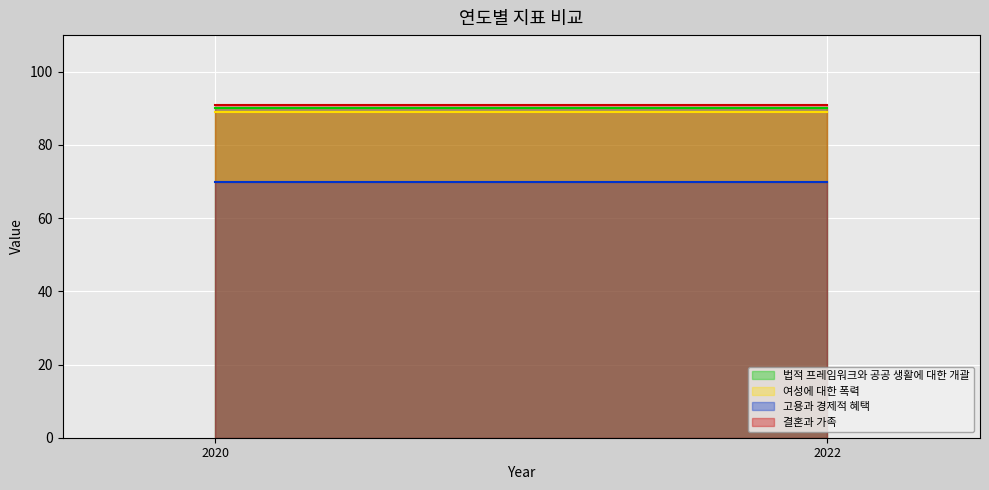

Which series has the largest range (max minus min)?

법적 프레임워크와 공공 생활에 대한 개괄